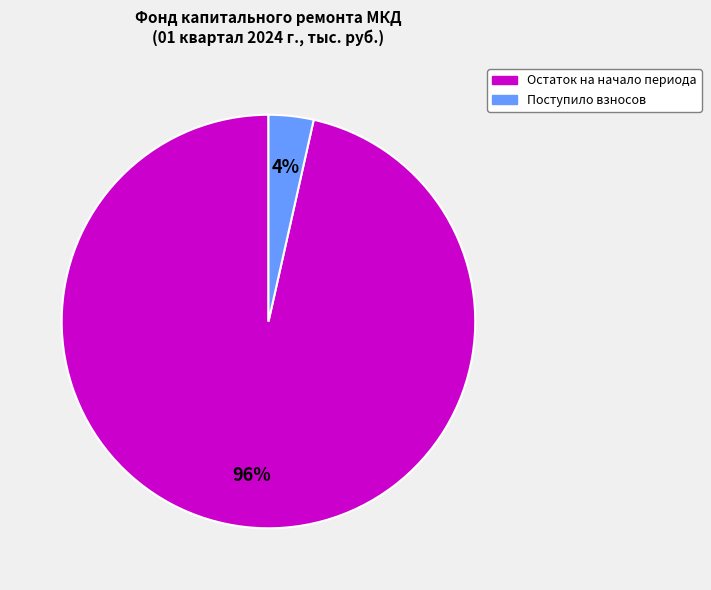

To the nearest percent, what is the average slice percentage?

50%